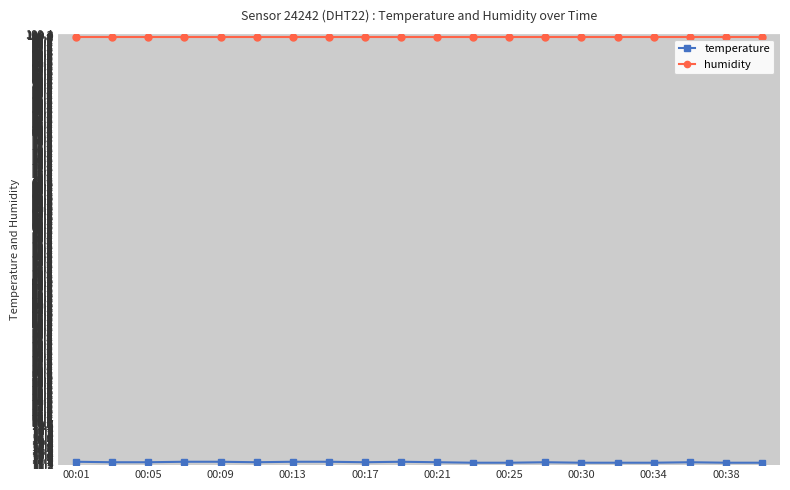

What is the minimum value for humidity?

99.9